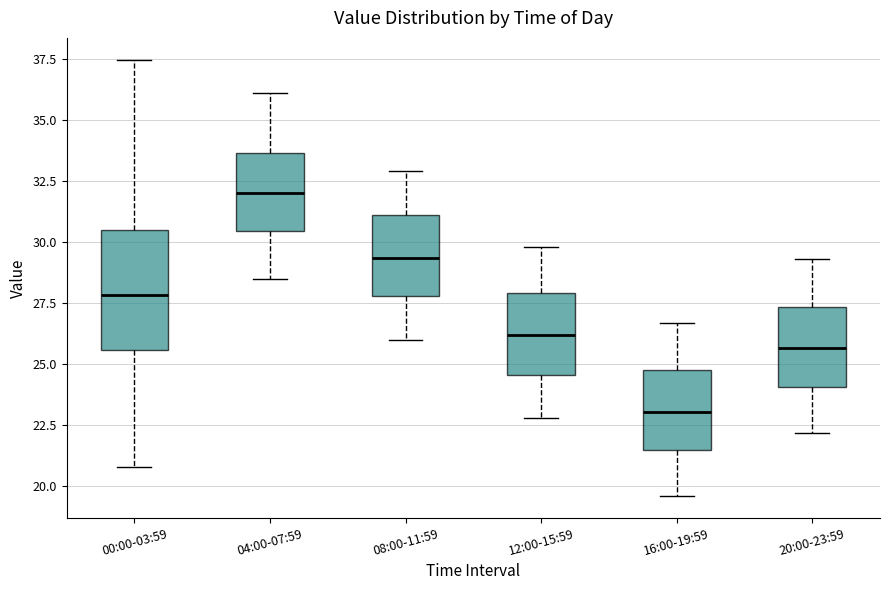

Reading left to right, transcribe this box plot: for each box, give where its median line is, the range the box spans, and where its two whiskers end, as read against the y-axis. The values are not printed on the chart, so give them approximately, as read against the axis.

00:00-03:59: median 28.0, box 25.5 to 30.5, whiskers 21.0 to 37.5
04:00-07:59: median 32.0, box 30.5 to 33.5, whiskers 28.5 to 36.0
08:00-11:59: median 29.5, box 28.0 to 31.0, whiskers 26.0 to 33.0
12:00-15:59: median 26.0, box 24.5 to 28.0, whiskers 23.0 to 30.0
16:00-19:59: median 23.0, box 21.5 to 25.0, whiskers 19.5 to 26.5
20:00-23:59: median 25.5, box 24.0 to 27.5, whiskers 22.0 to 29.5